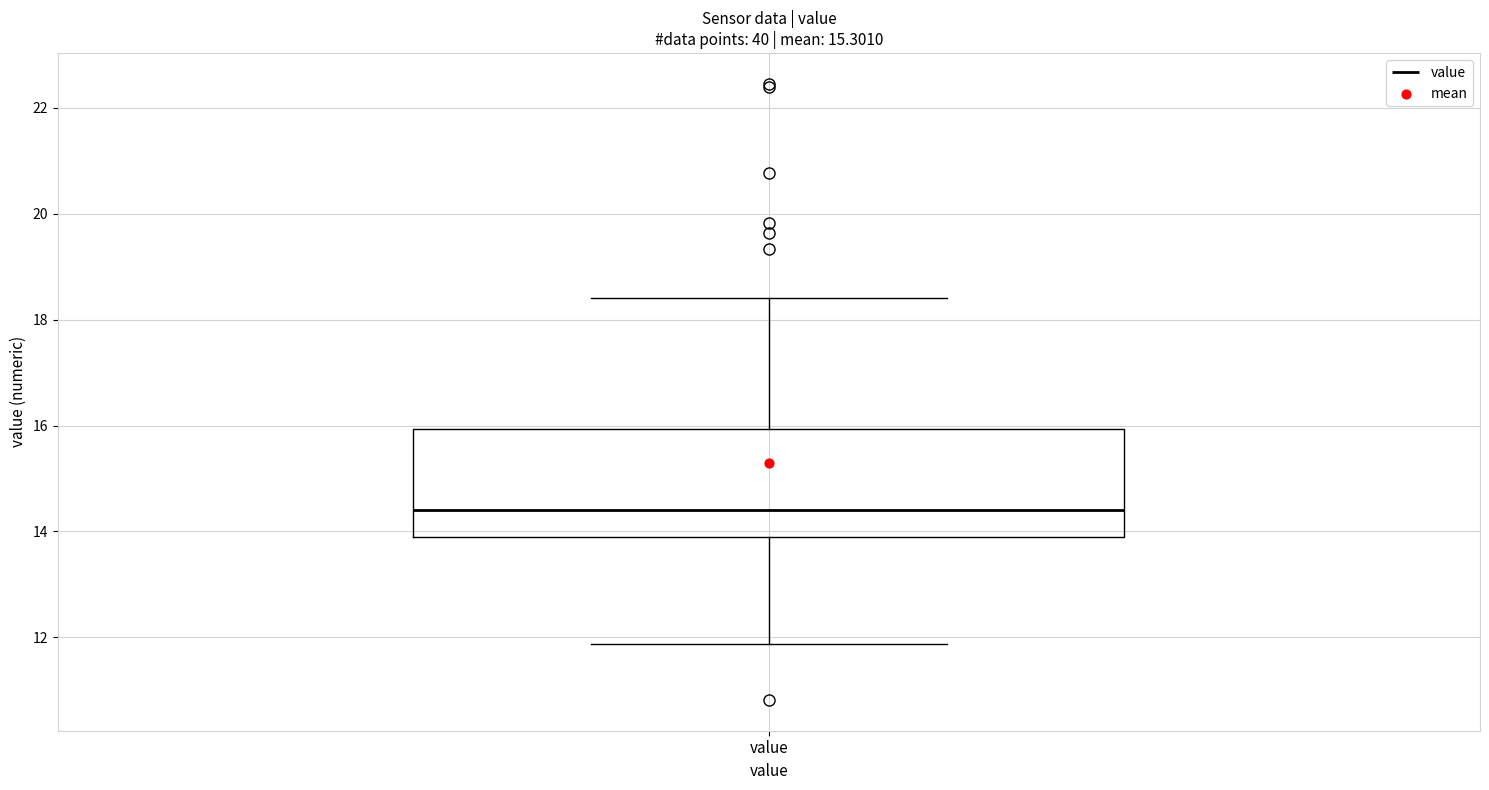

Read this box plot against the y-axis: the position of the median line, the range covered by the box, and the ends of both whiskers. The values are not printed on the chart, so give them approximately, as read against the axis.

median 14.4, box 14.0 to 16.0, whiskers 11.8 to 18.4